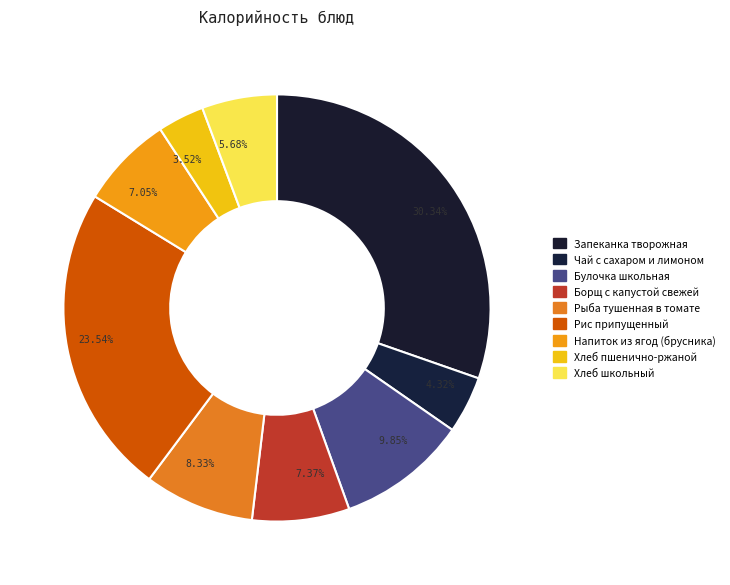

Is it true that Чай с сахаром и лимоном is 1% of the pie?

False